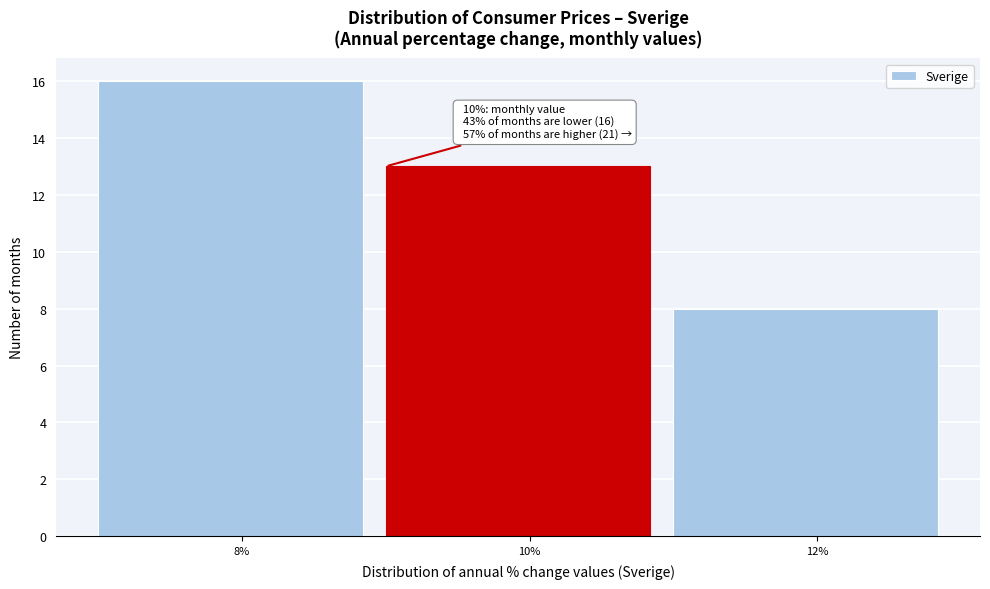

Reading right to left, what are all the values shown in this chart?

8	13	16